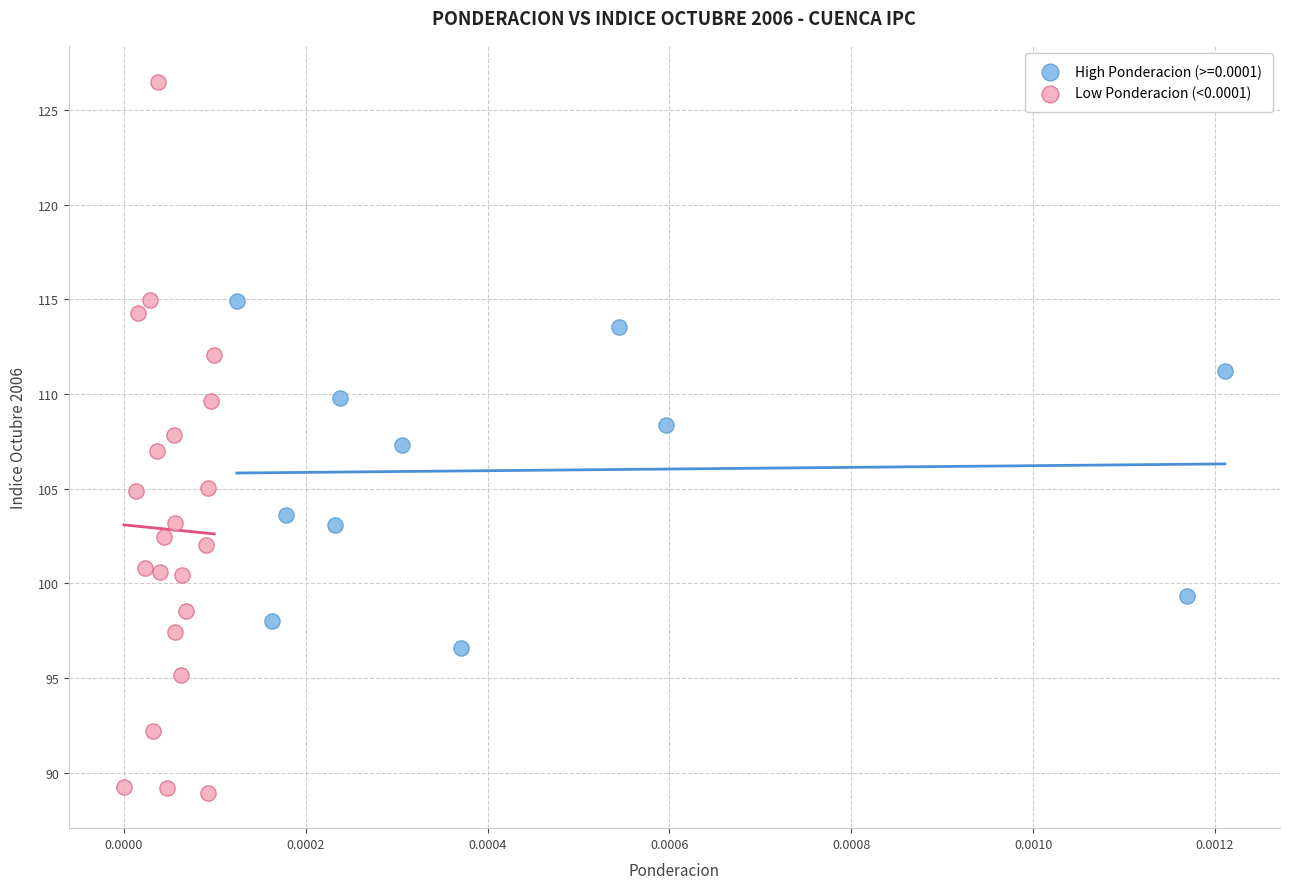

Which series contains the highest Y value?

Low Ponderacion (<0.0001)